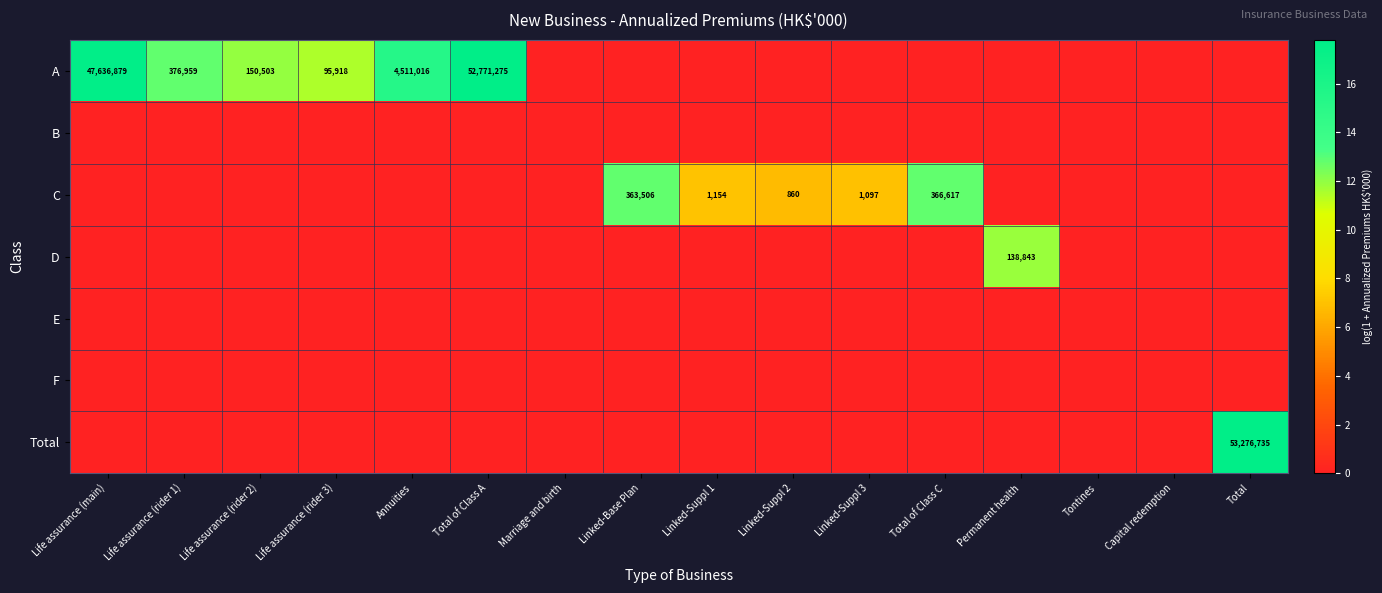

What is the sum of the C values at Total of Class C and Linked-Suppl 2?

367477